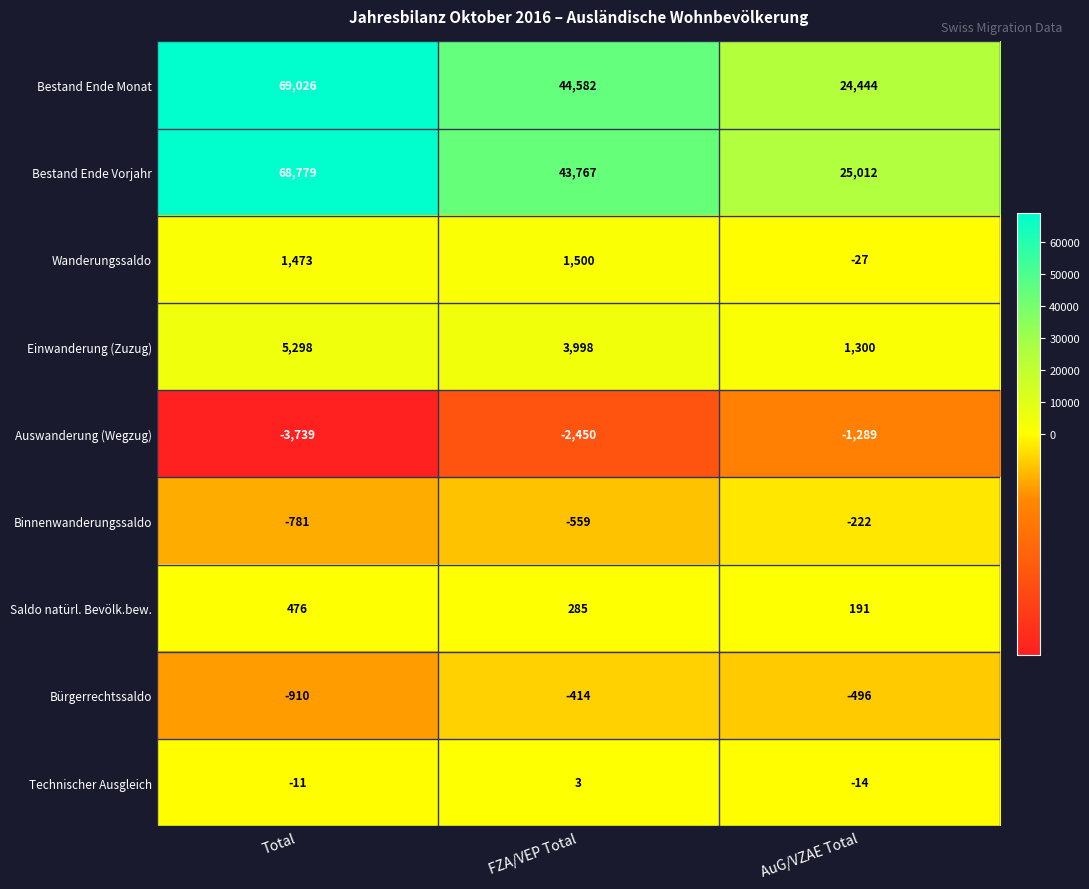

What is the sum of all Auswanderung (Wegzug) values?

-7478